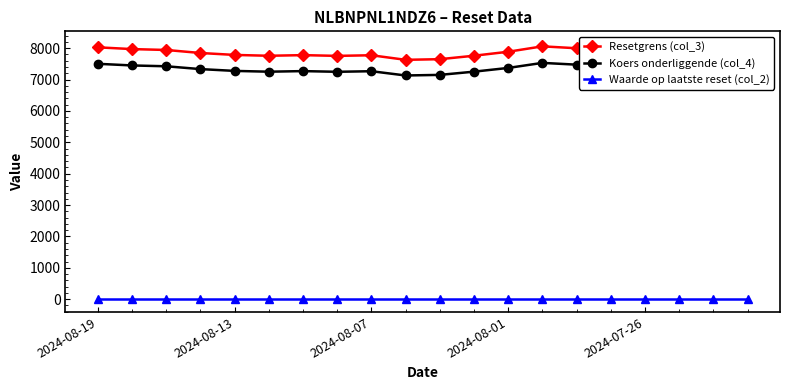

How many values in the Resetgrens (col_3) series exceed 7943?

10